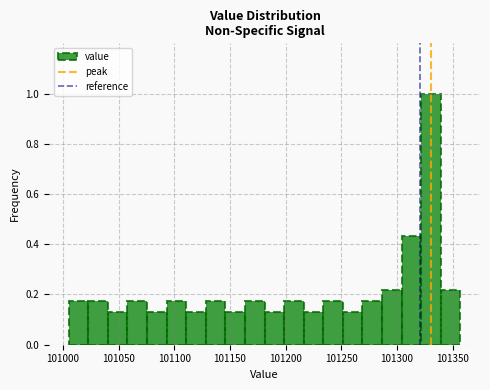

Around what value on the x-axis is the tallest bar? Give the approximate position of its centre, as read against the axis.

101330